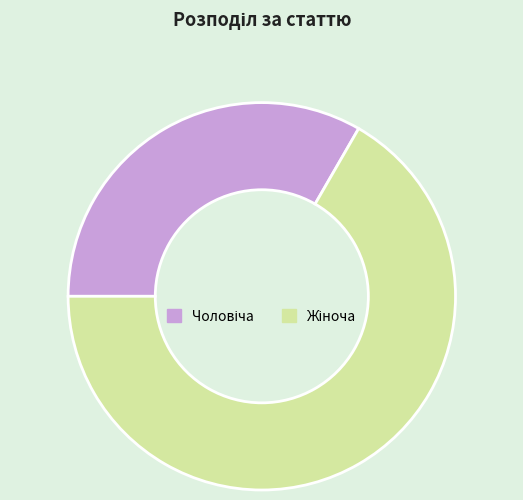

Is there any slice that represents more than half of the pie?

Yes